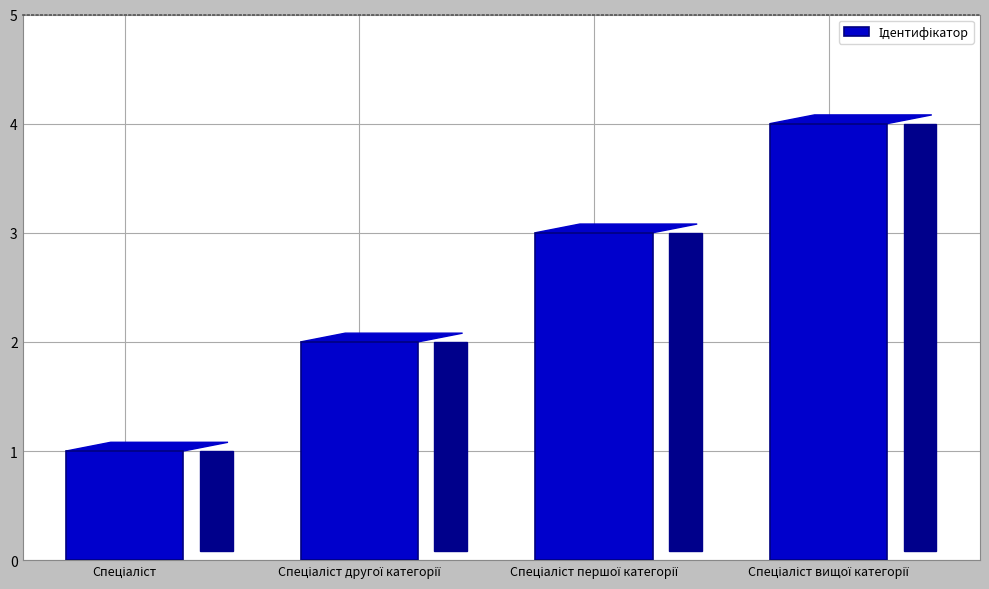

What is the maximum value shown in the chart?

4